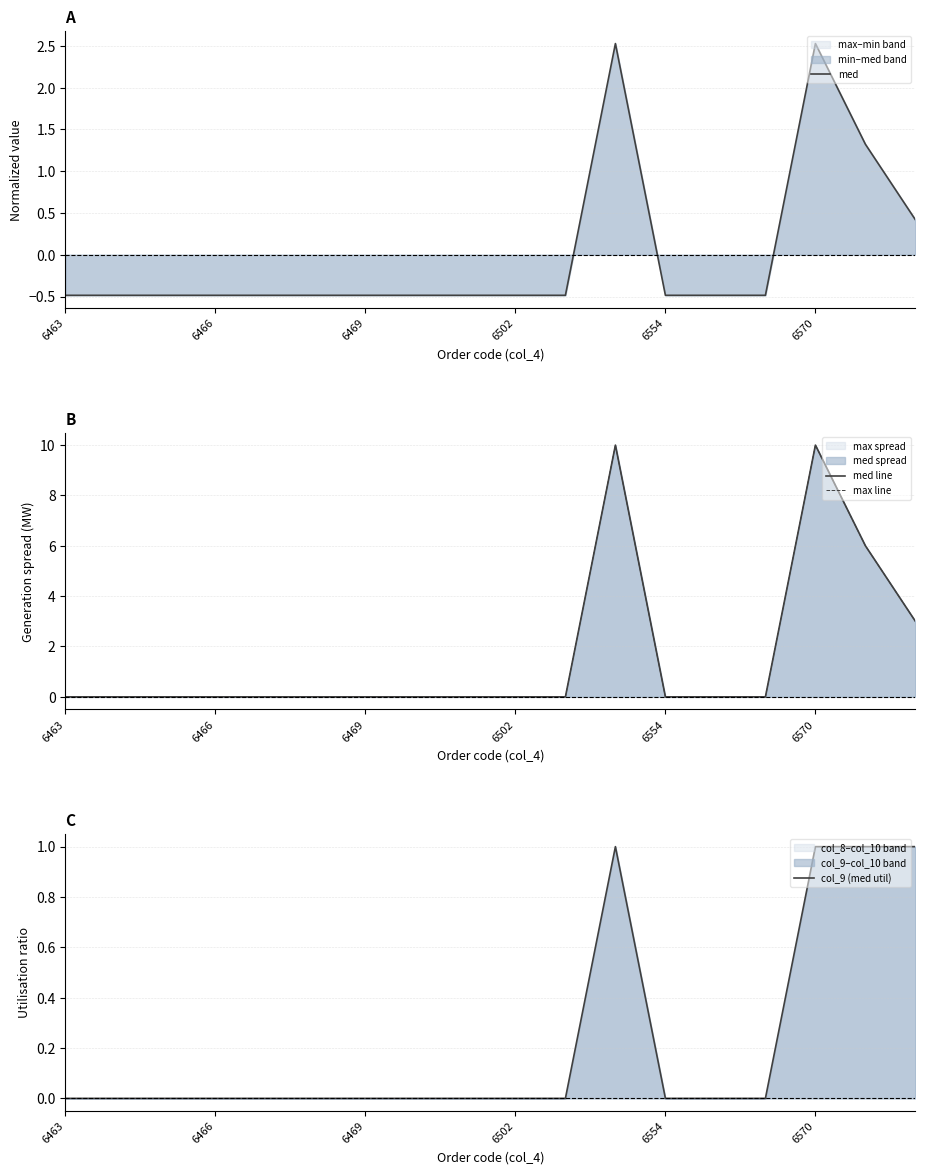

What position from the left is 14?

15